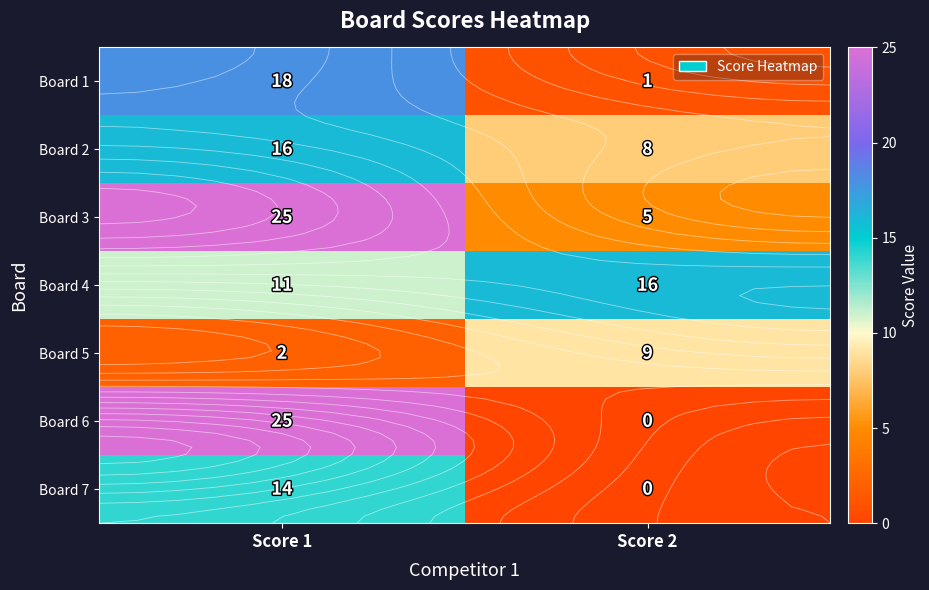

Count the Board 3 values in the range 5 to 25.

2